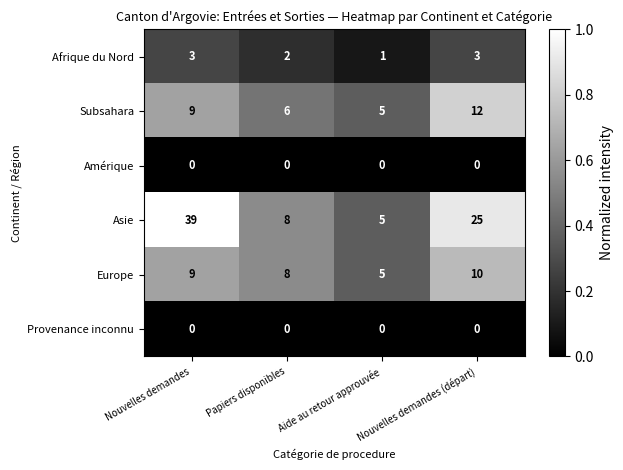

What is the spread (max minus min) of values at Aide au retour approuvée?

5